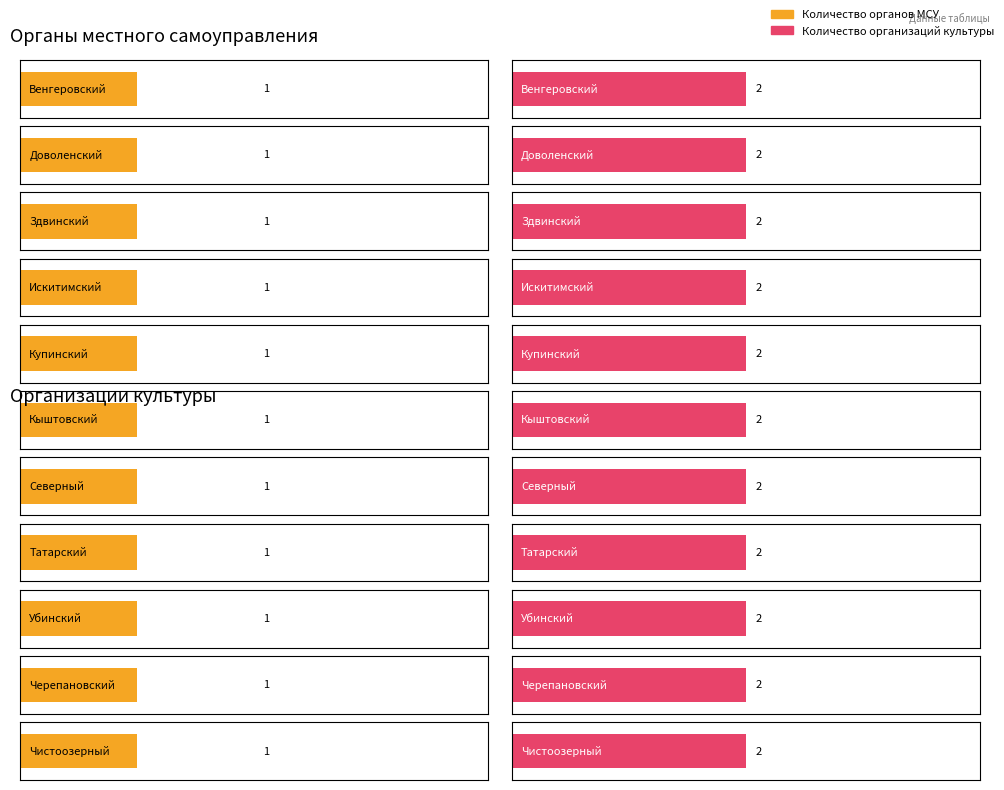

At Доволенский, list the series in order from smallest to largest.

Количество органов местного самоуправления, Количество организаций культуры